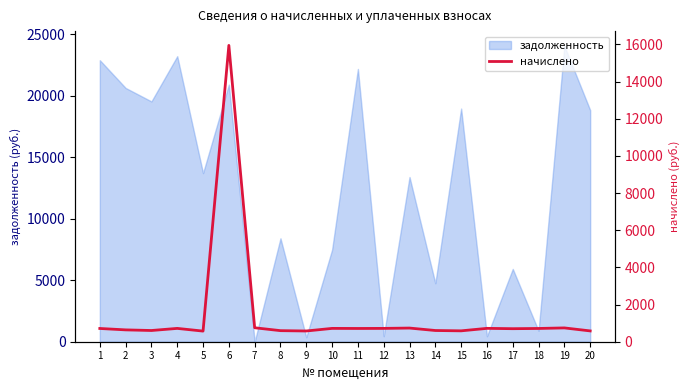

How many data points are less than 713?

9